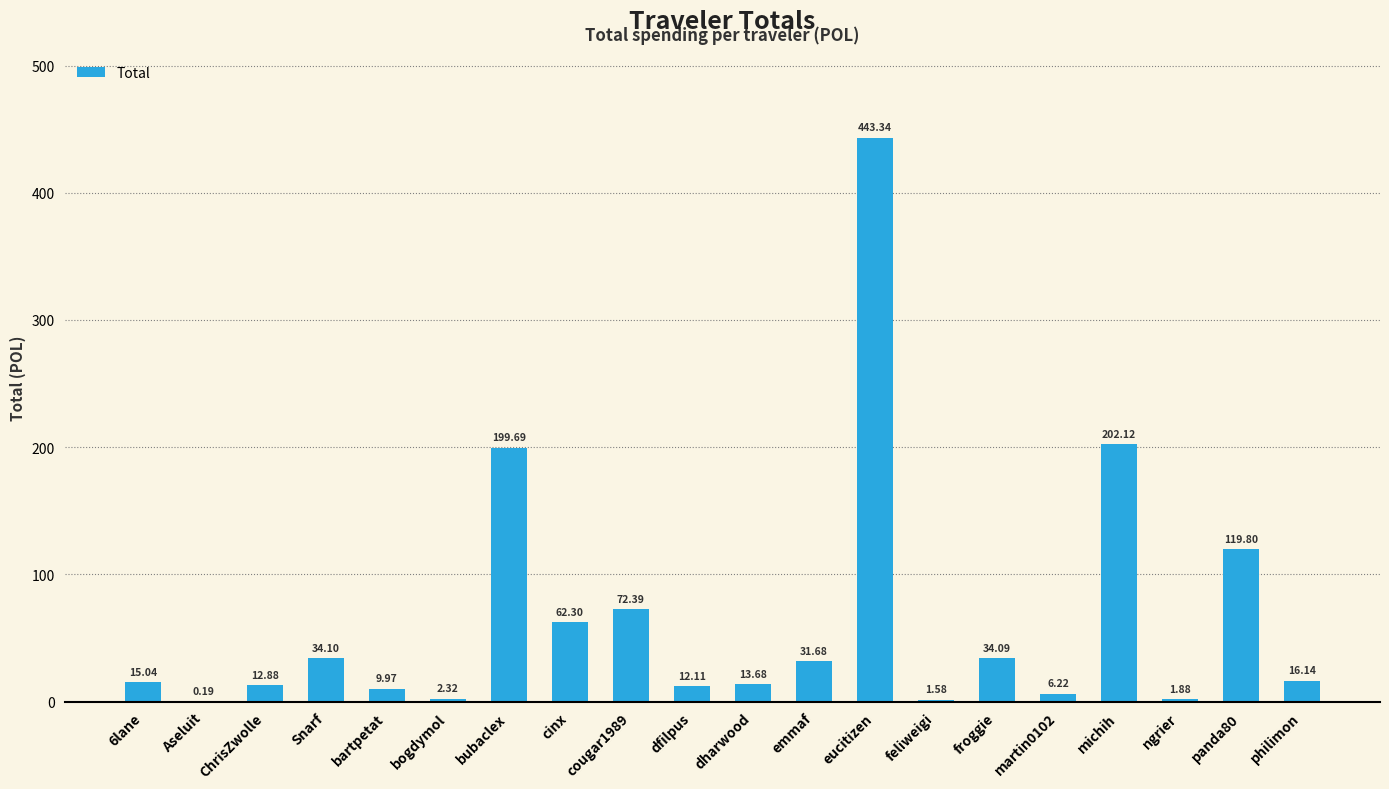

Where does the data first go above 16?

Snarf